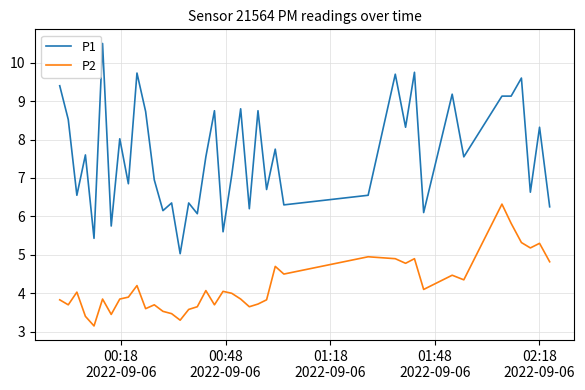

Which series has the widest spread of values?

P1